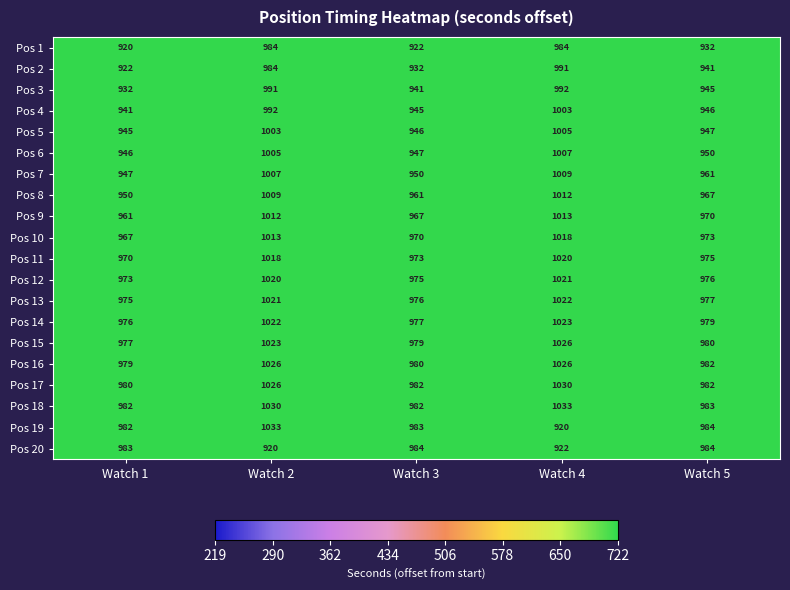

Rank the categories by Pos 15 value from lowest to highest.

Watch 1, Watch 3, Watch 5, Watch 2, Watch 4